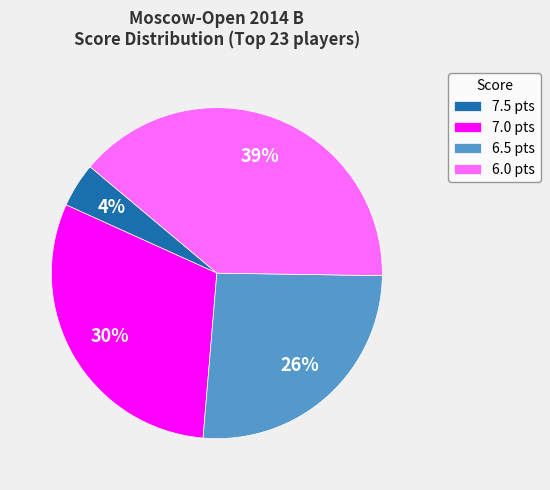

Is it true that 7.5 pts is 4% of the pie?

True